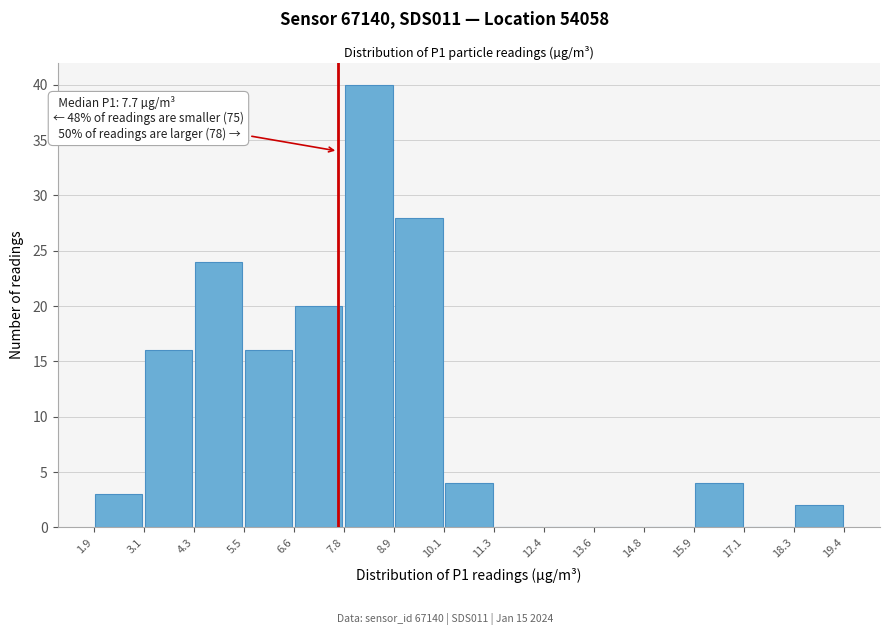

Over which range of the x-axis is the bar tallest?

7.8 to 8.9